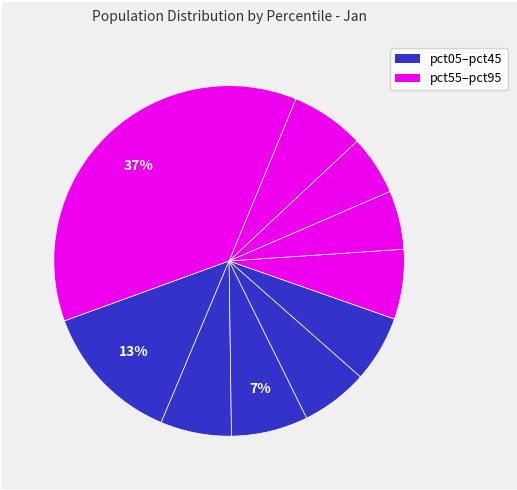

What is the largest slice in the pie chart?

pct95